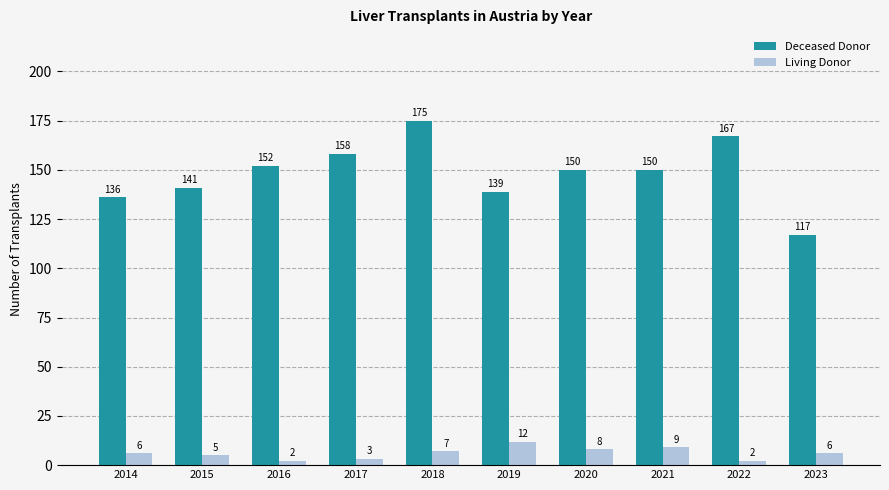

How many values in the Deceased Donor series are below 150?

4